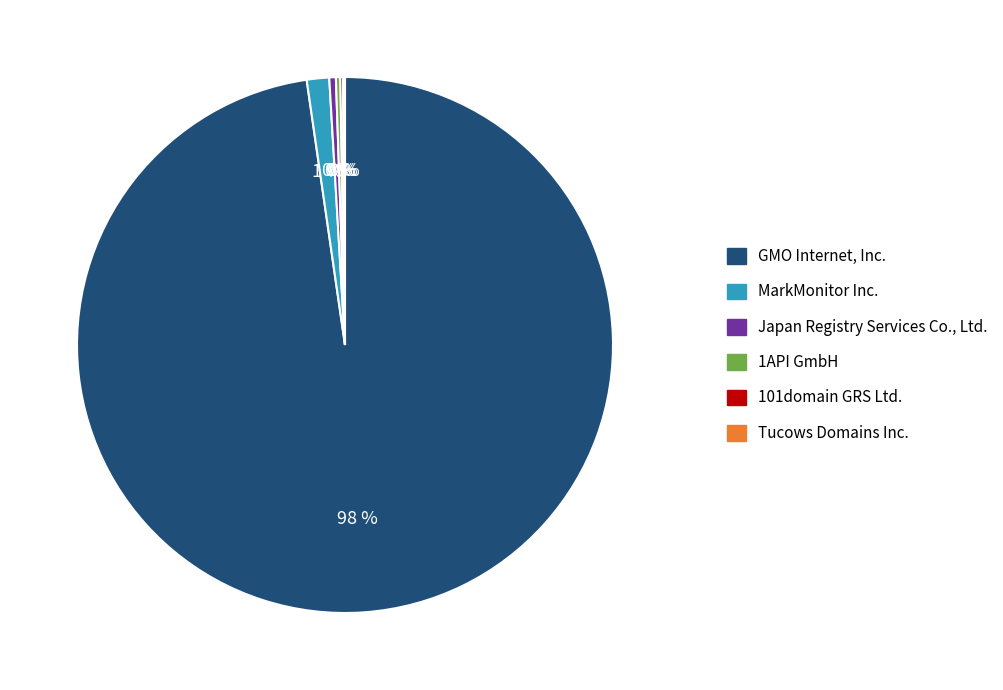

Is it true that MarkMonitor Inc. is 1% of the pie?

True